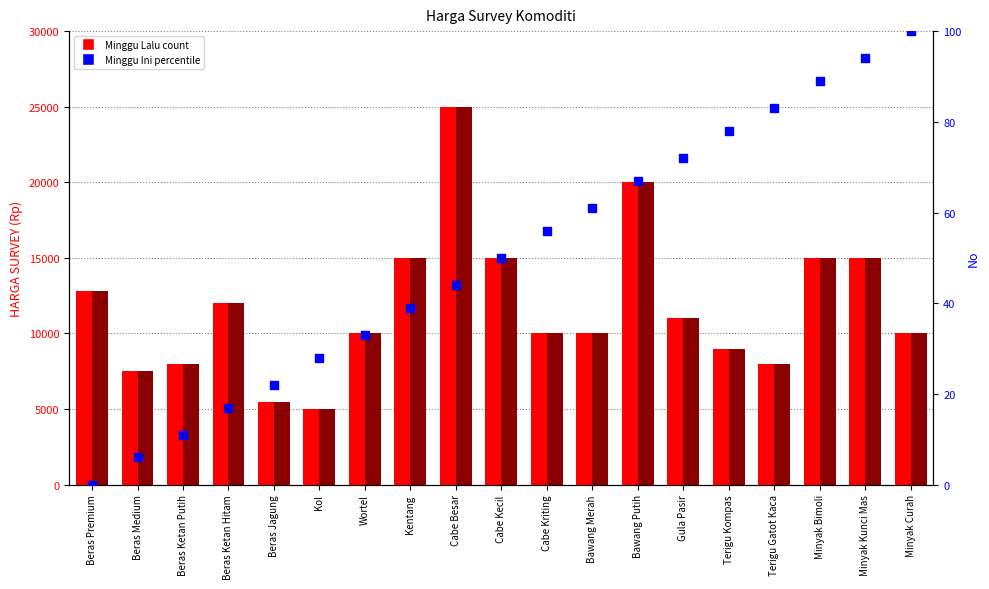

Is the value of Minggu Lalu at Minyak Curah greater than the value of Minggu Ini at Beras Premium?

No